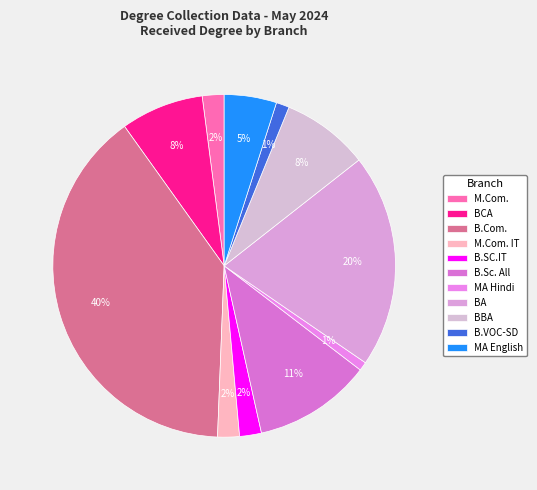

How many segments does this pie chart have?

11